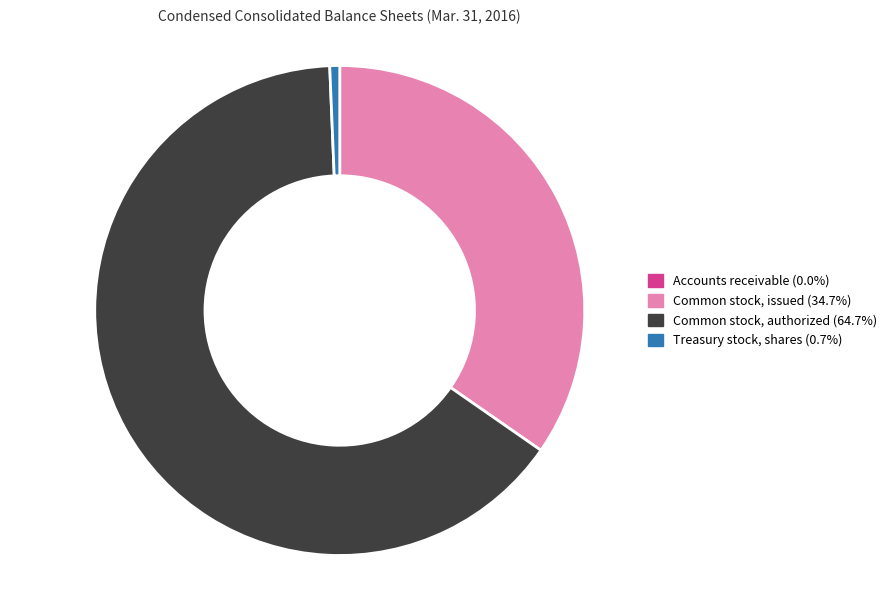

Is there any slice that represents more than half of the pie?

Yes